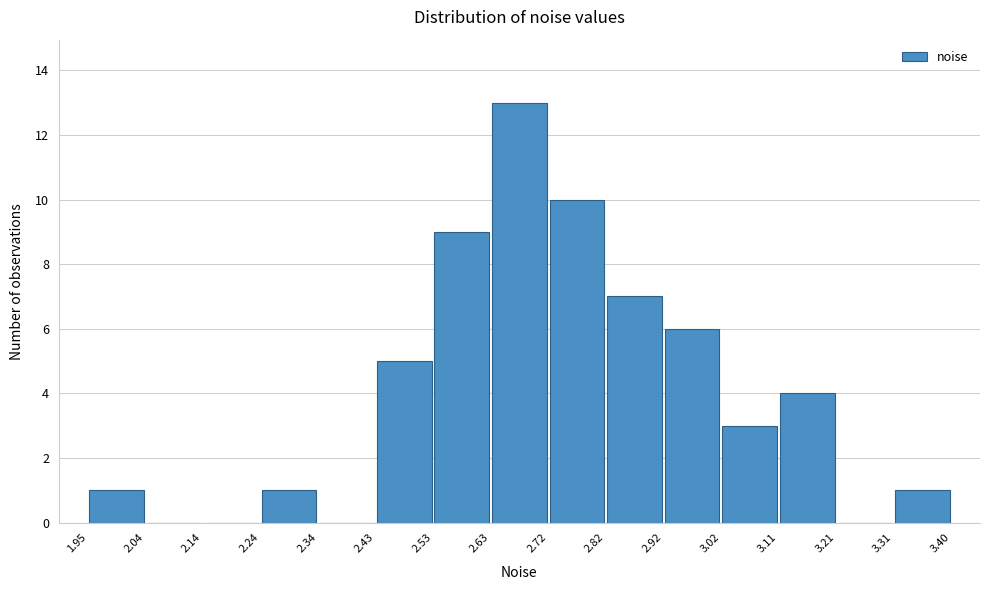

Over which range of the x-axis is the bar tallest?

2.63 to 2.72